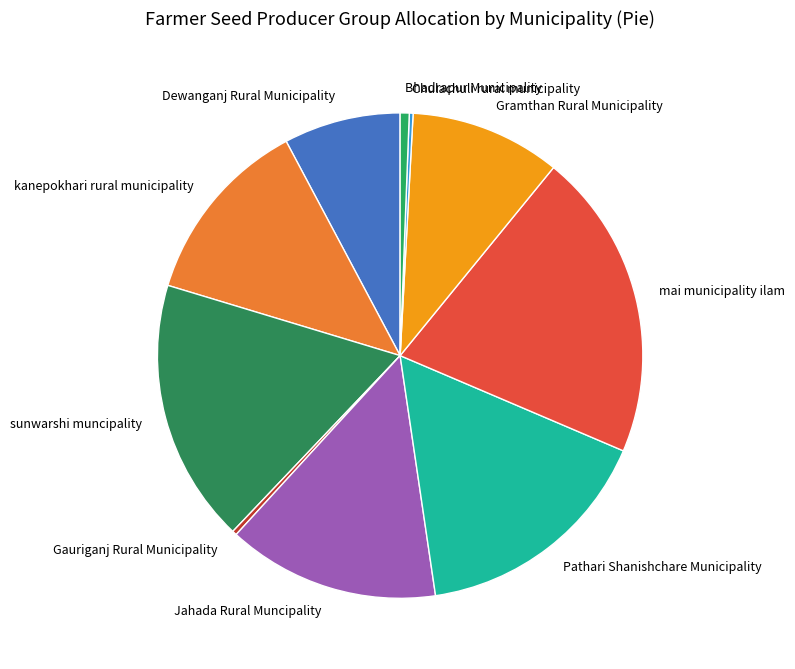

What is the largest slice in the pie chart?

mai municipality ilam